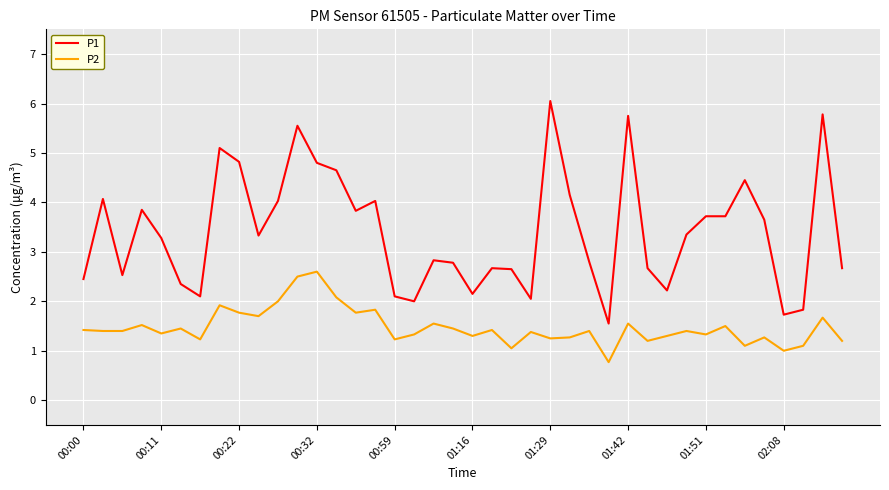

What is the lowest value of the P1 series?

1.6